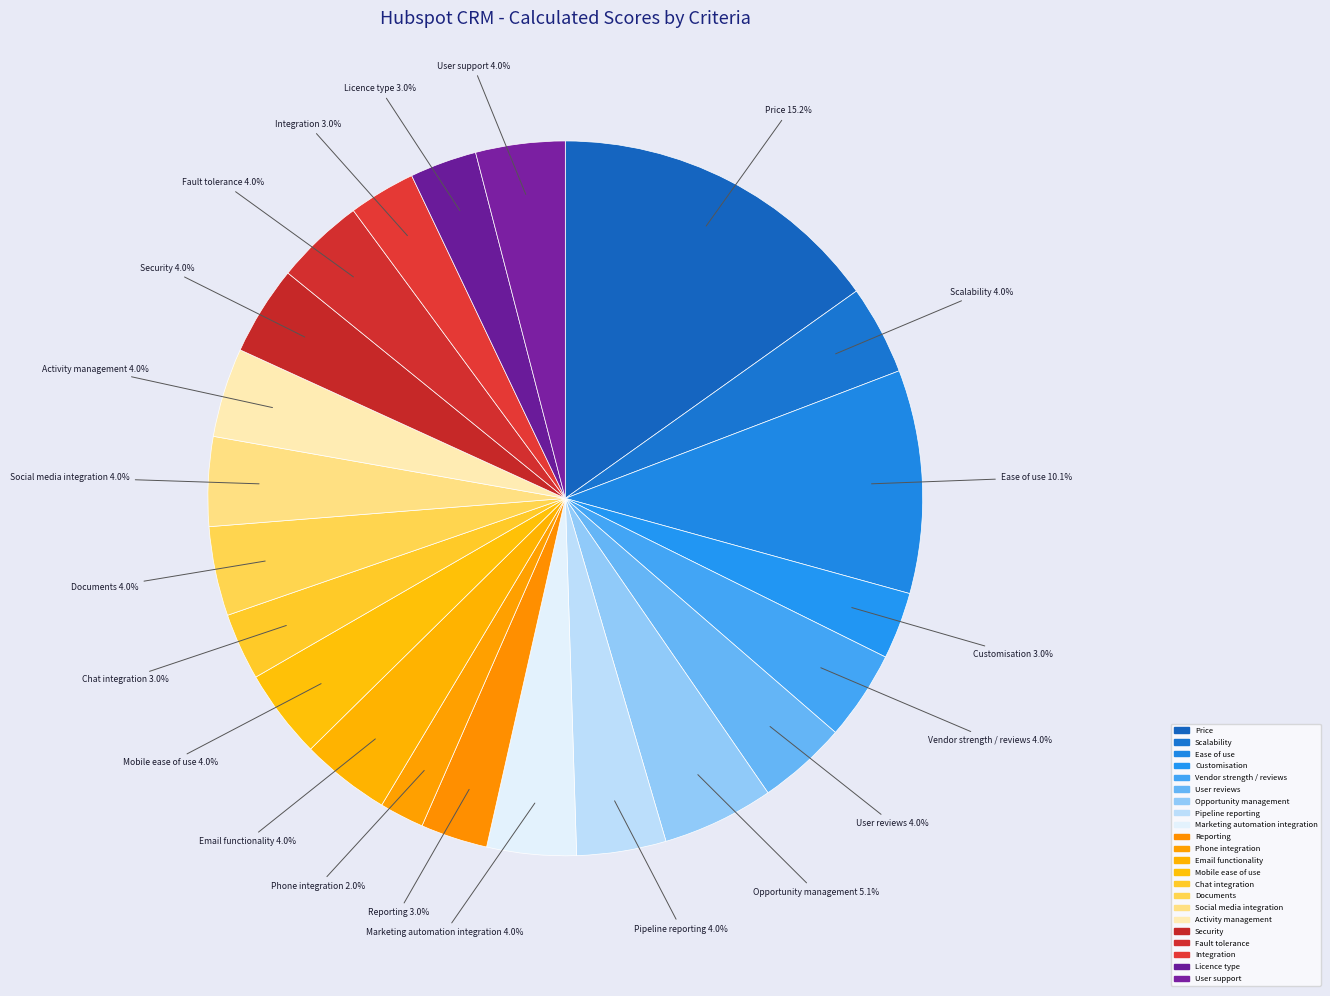

Between Price and Pipeline reporting, which is larger?

Price